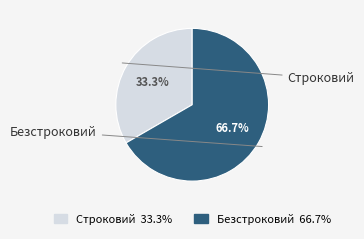

To the nearest percent, what percentage of the pie is Безстроковий?

67%